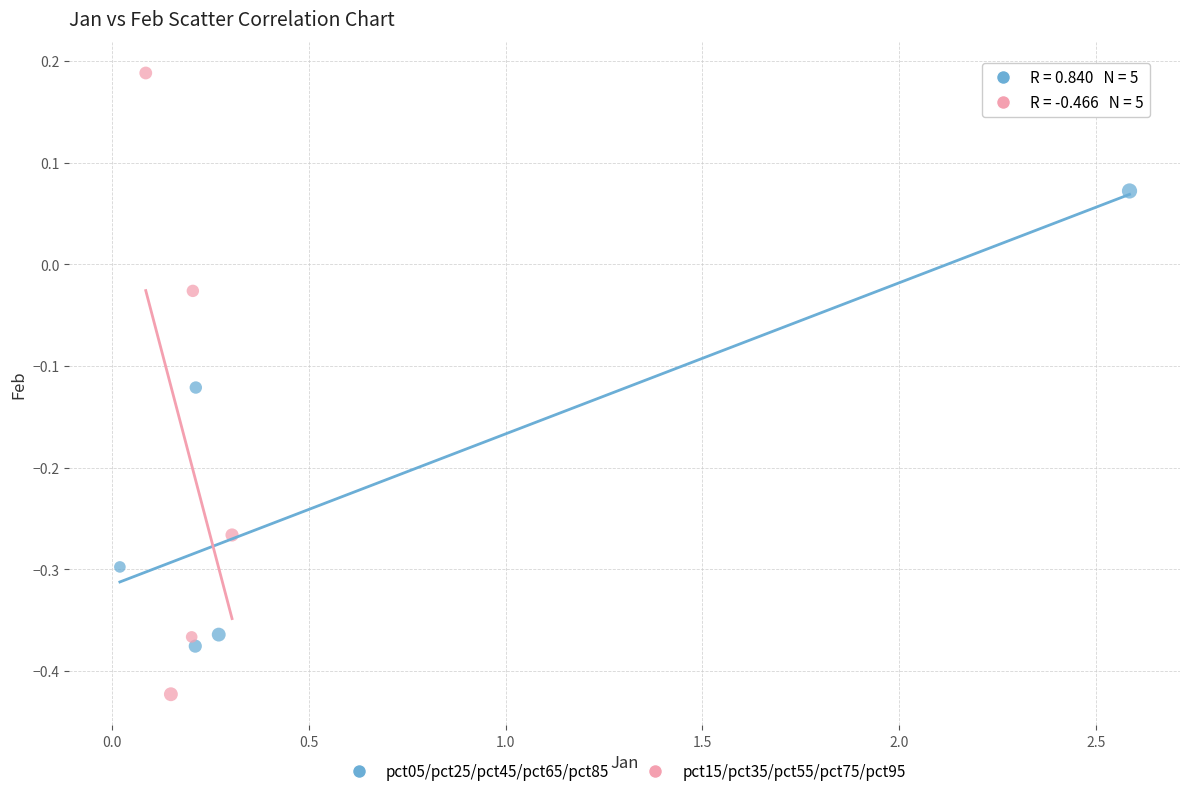

Which series contains the highest Y value?

pct15/pct35/pct55/pct75/pct95